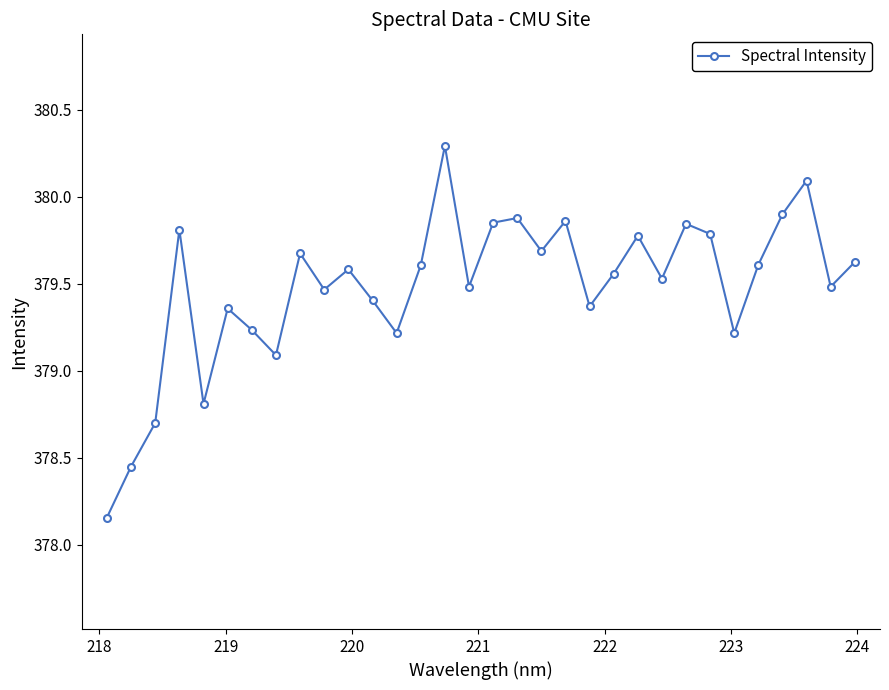

True or false: there are more than 1 points higher than both neighbors.

True